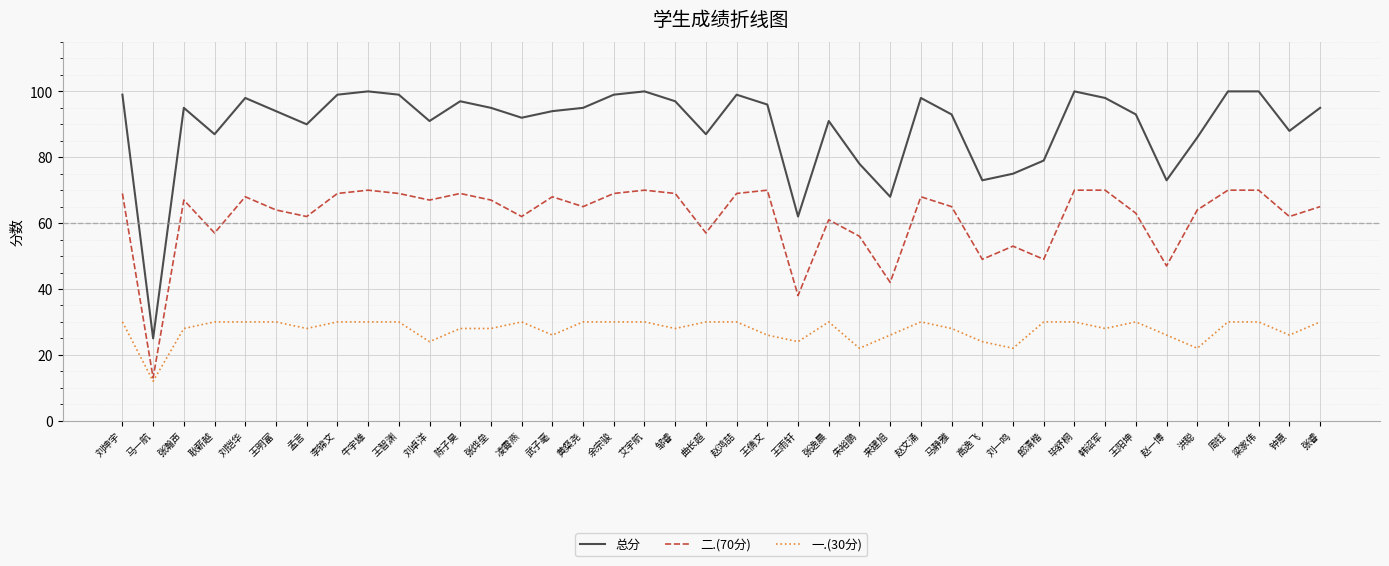

Is the value of 总分 at 张逸晨 greater than the value of 二.(70分) at 牛宇雄?

Yes